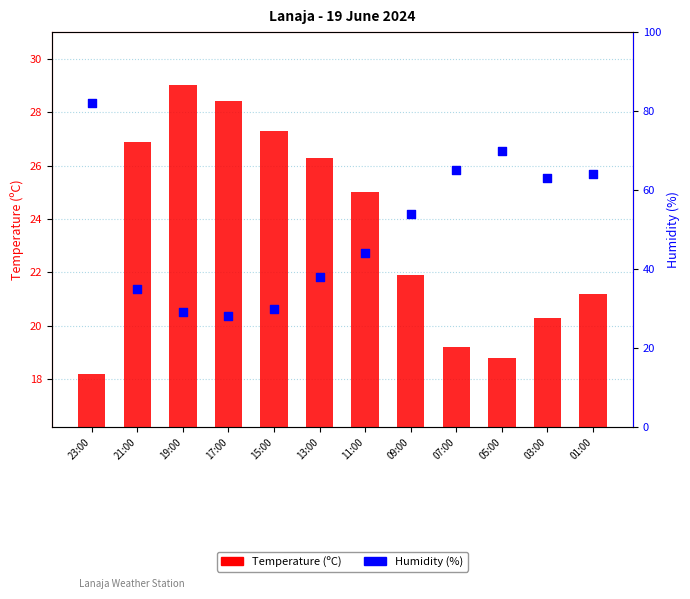

Which series contains the highest Y value?

Humidity (%)